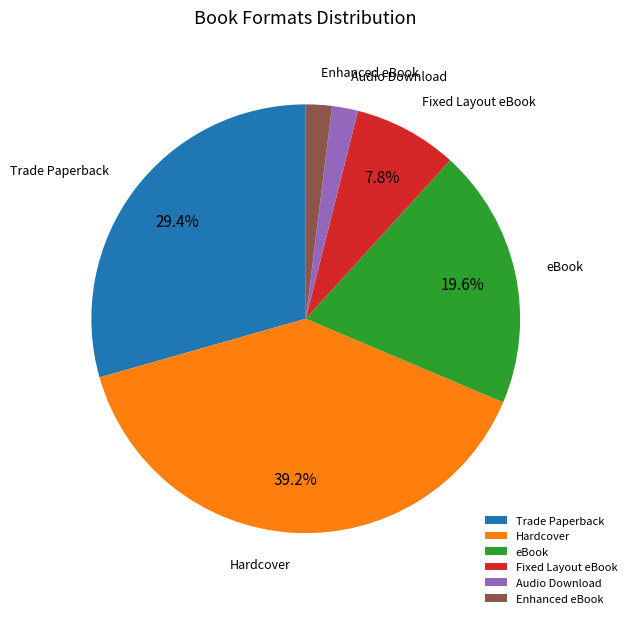

What percentage is the Fixed Layout eBook slice, to the nearest percent?

8%